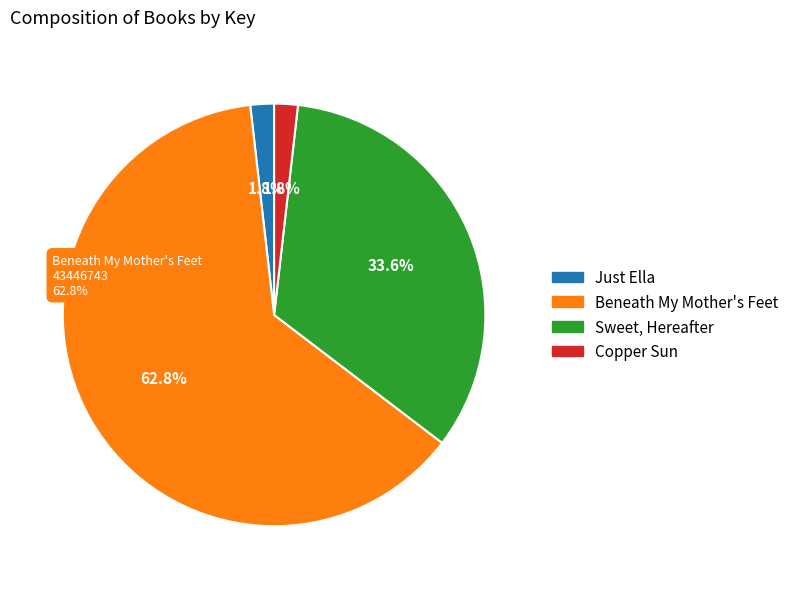

To the nearest percent, what percentage of the pie is Just Ella?

2%